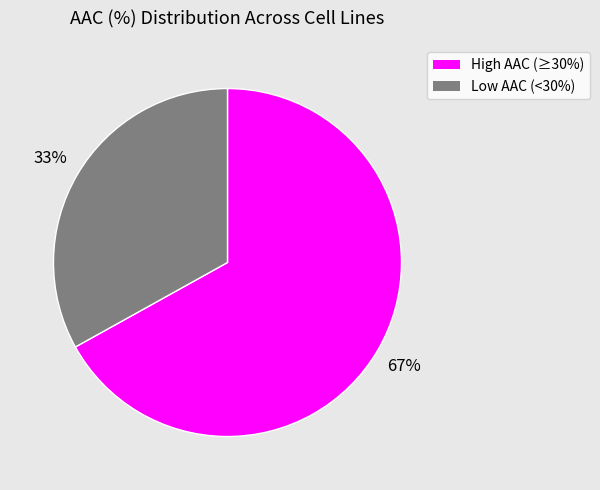

To the nearest percent, what is the average slice percentage?

50%